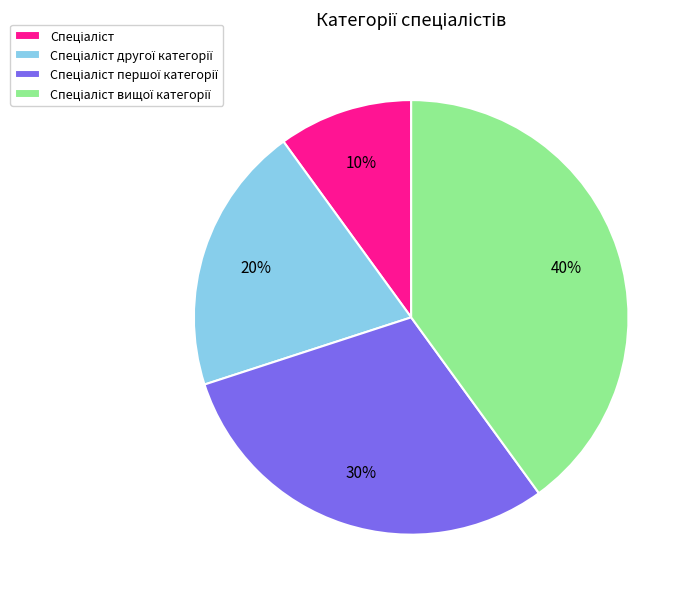

How many slices are in this pie chart?

4